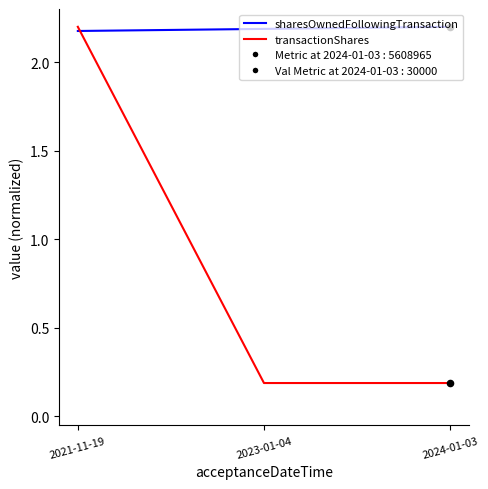

What is the total value across all series at 2024-01-03?

2.4